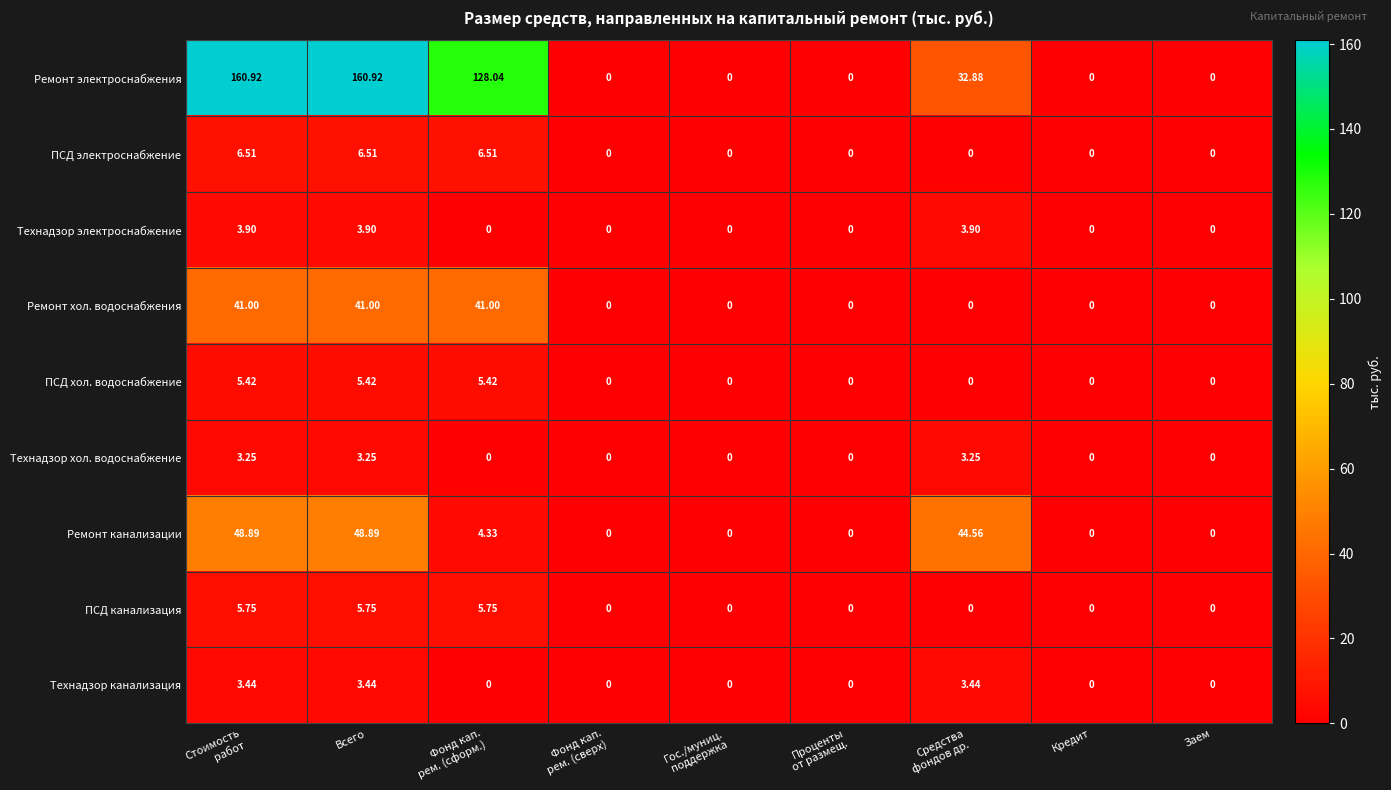

Which series has the largest total across all categories?

Ремонт электроснабжения